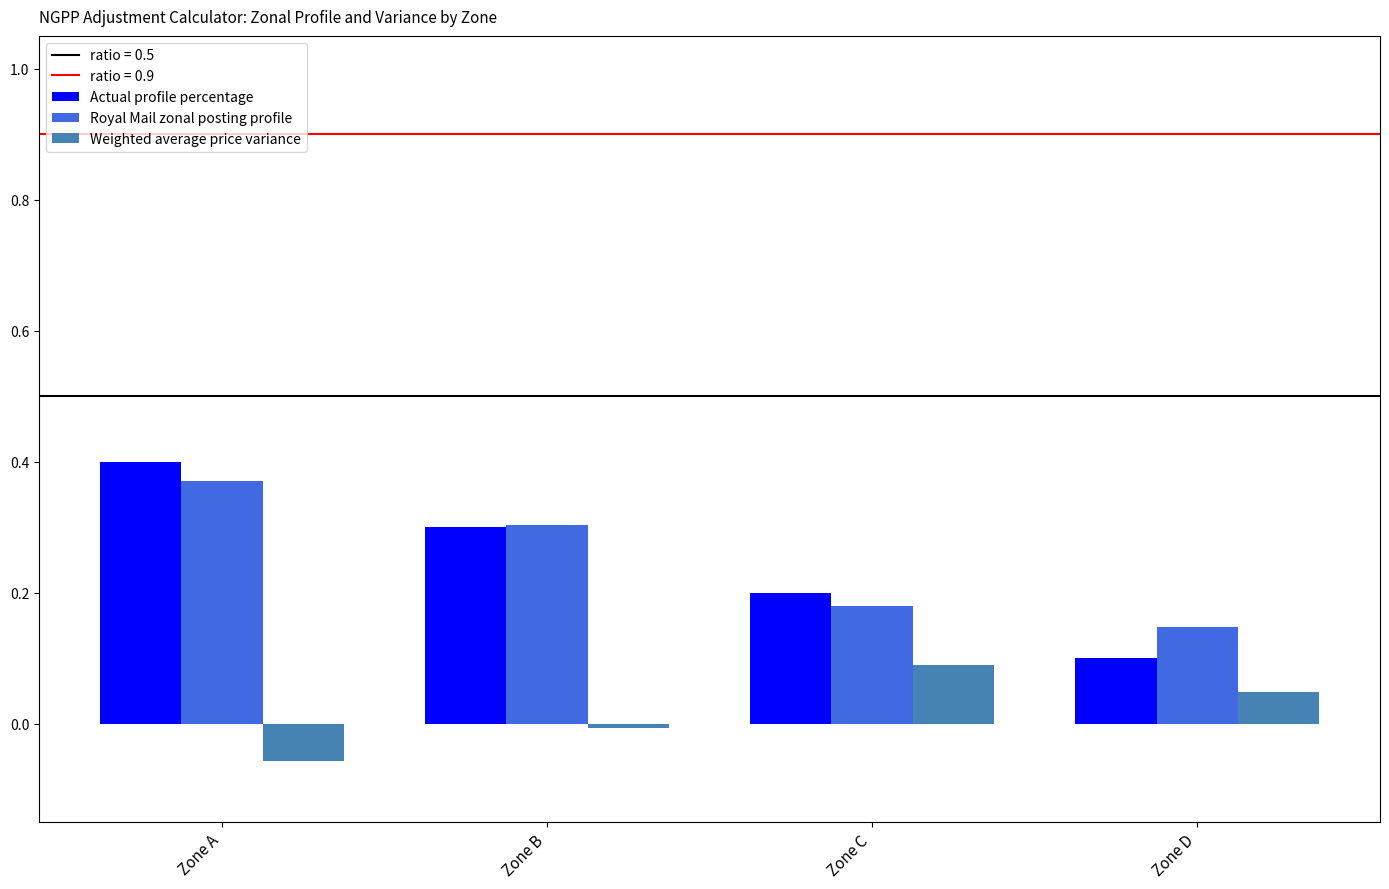

How many groups of bars are there?

4